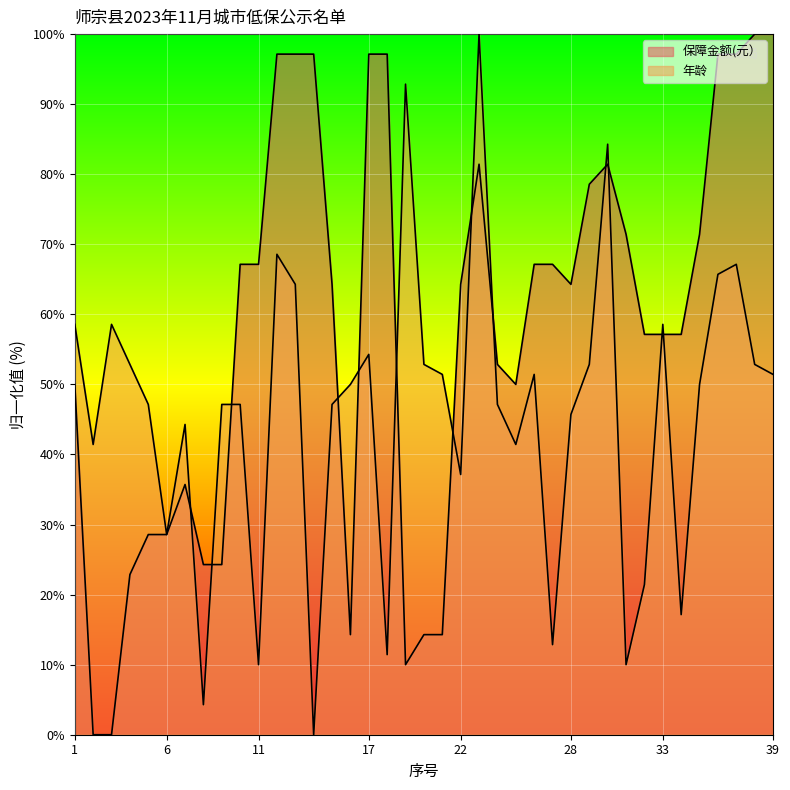

What is the average value of the 年龄 series?

46.2